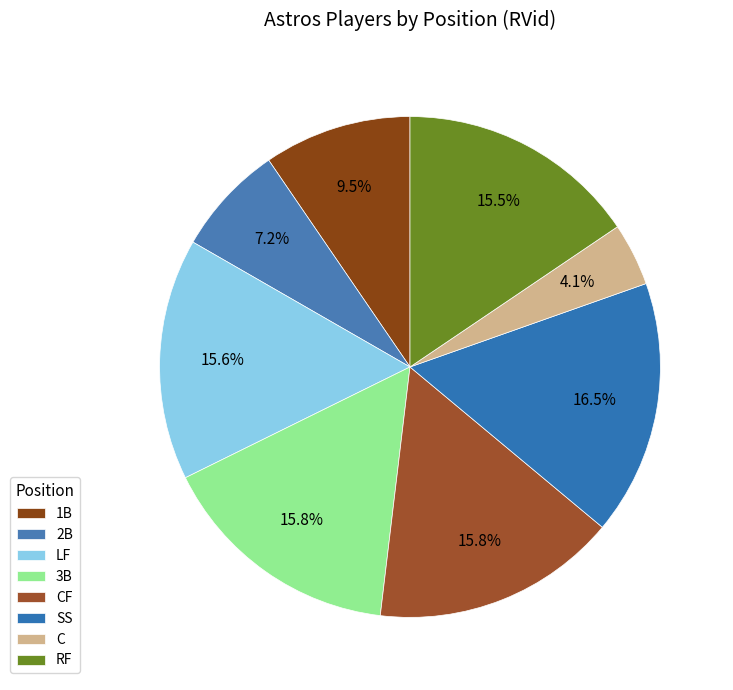

Combined, what portion of the pie is SS and CF?

32.3%